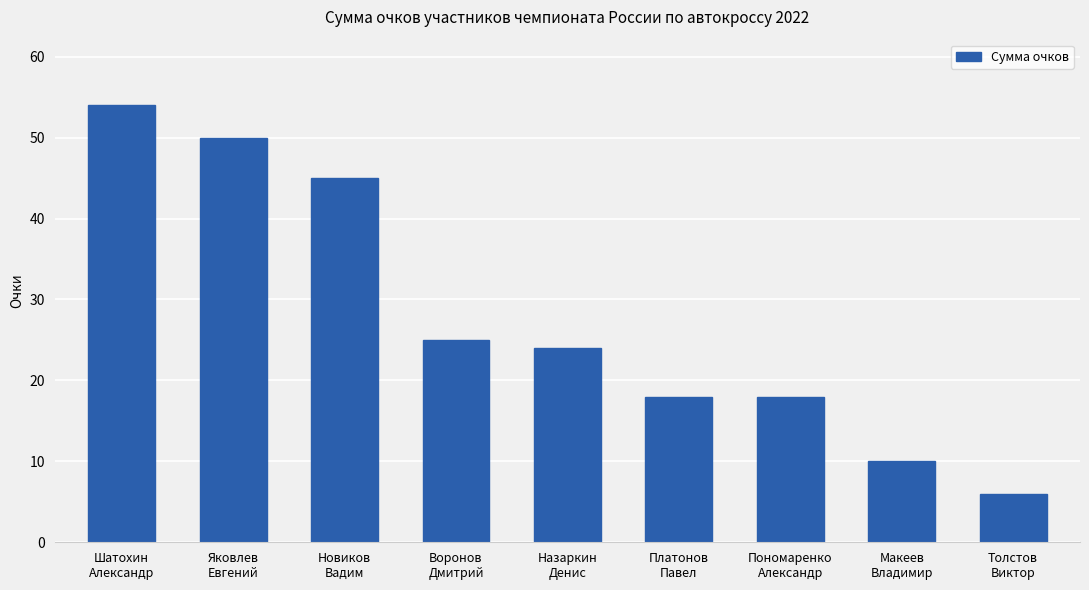

Are the bars horizontal?

No